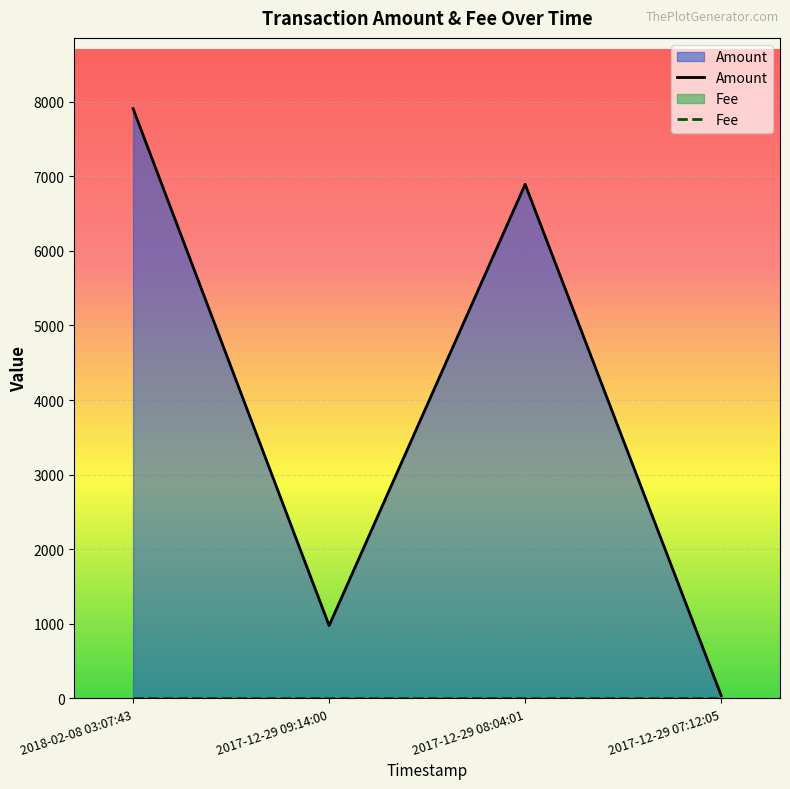

Rank the categories by value from highest to lowest.

2018-02-08 03:07:43, 2017-12-29 08:04:01, 2017-12-29 09:14:00, 2017-12-29 07:12:05